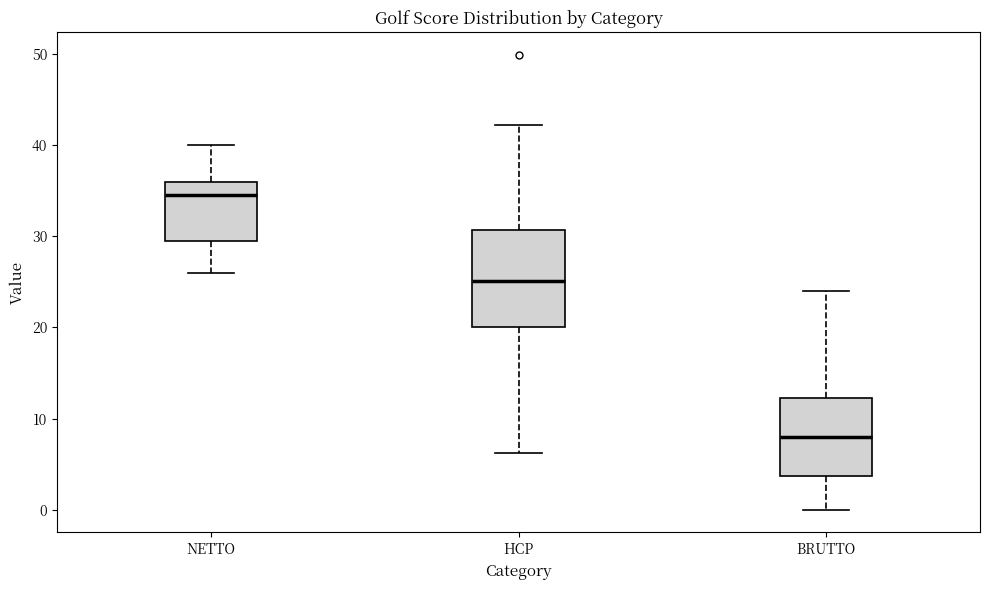

Reading left to right, read every box against the y-axis: the position of its median line, the range the box covers, and the ends of its whiskers. The values are not printed on the chart, so give them approximately, as read against the axis.

NETTO: median 35, box 30 to 36, whiskers 26 to 40
HCP: median 25, box 20 to 31, whiskers 6 to 42
BRUTTO: median 8, box 4 to 12, whiskers 0 to 24